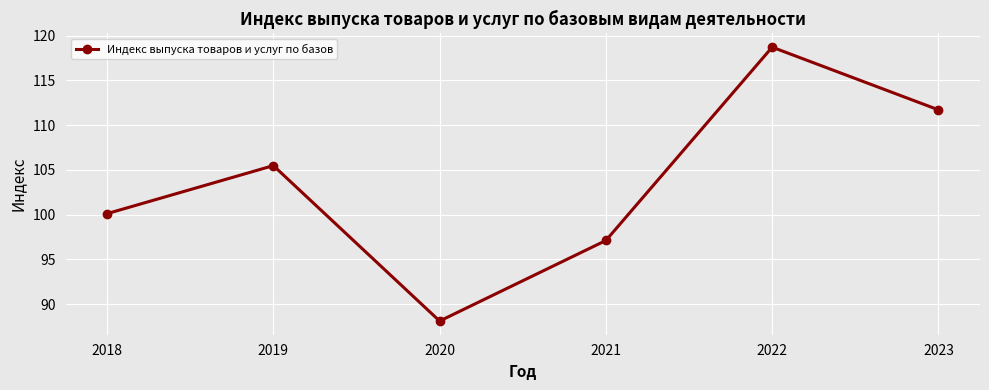

Reading left to right, list all the values displayed in this chart.

100.1	105.5	88.1	97.1	118.7	111.7